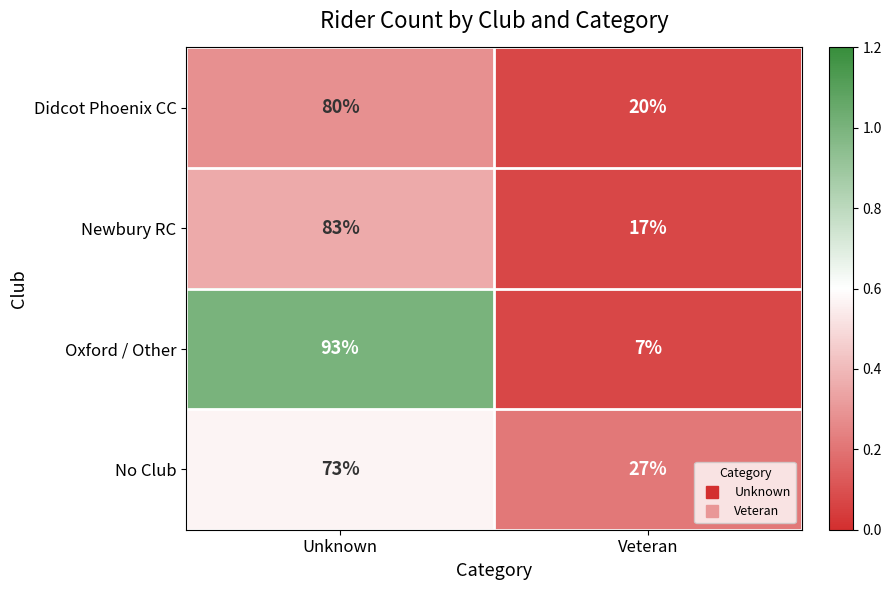

The value of No Club at Veteran is 27. True or false?

True